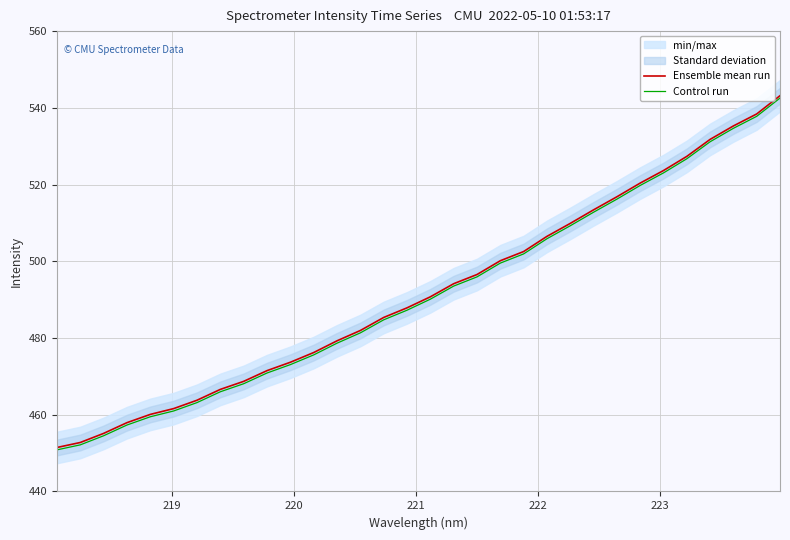

What is the maximum value for Ensemble mean run?

543.2